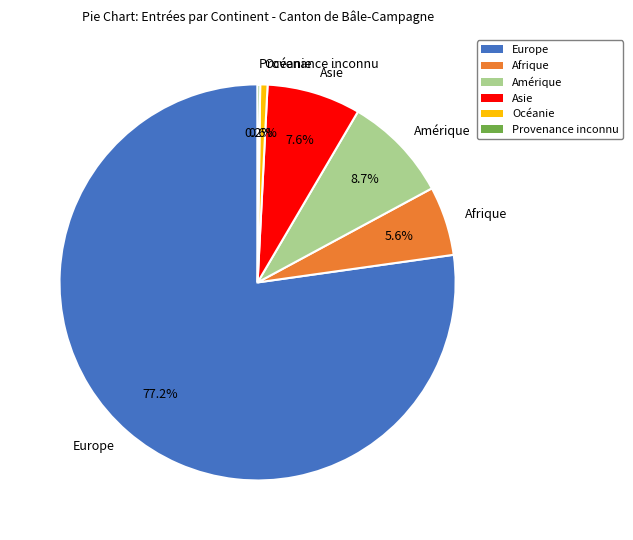

What percentage is the Amérique slice, to the nearest percent?

9%